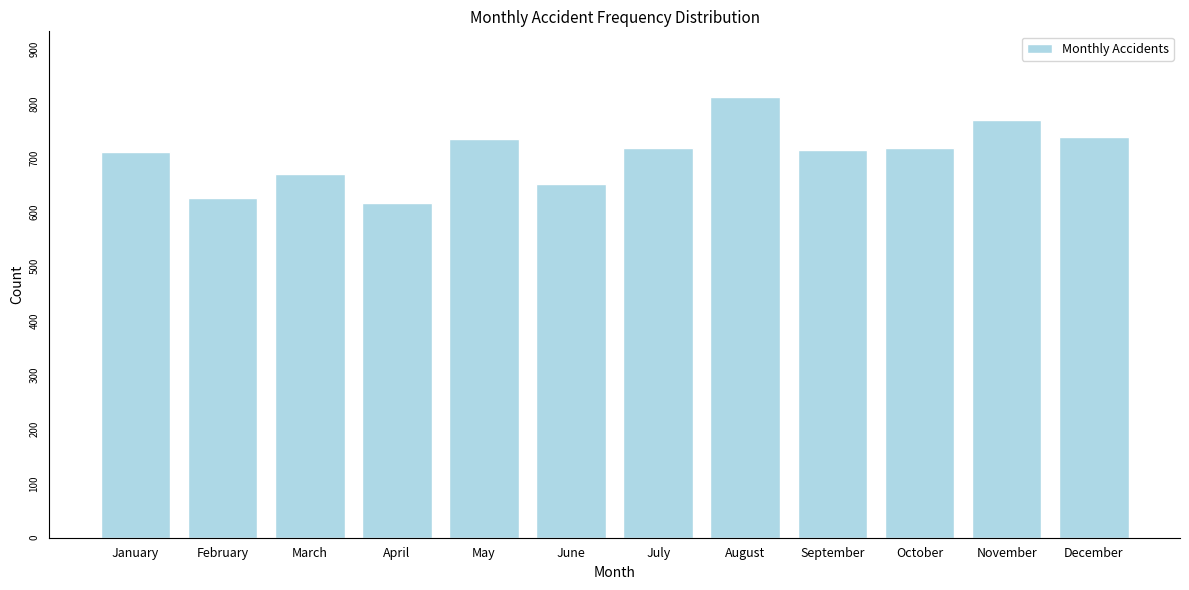

What is the value of the 4th bar from the left?

617